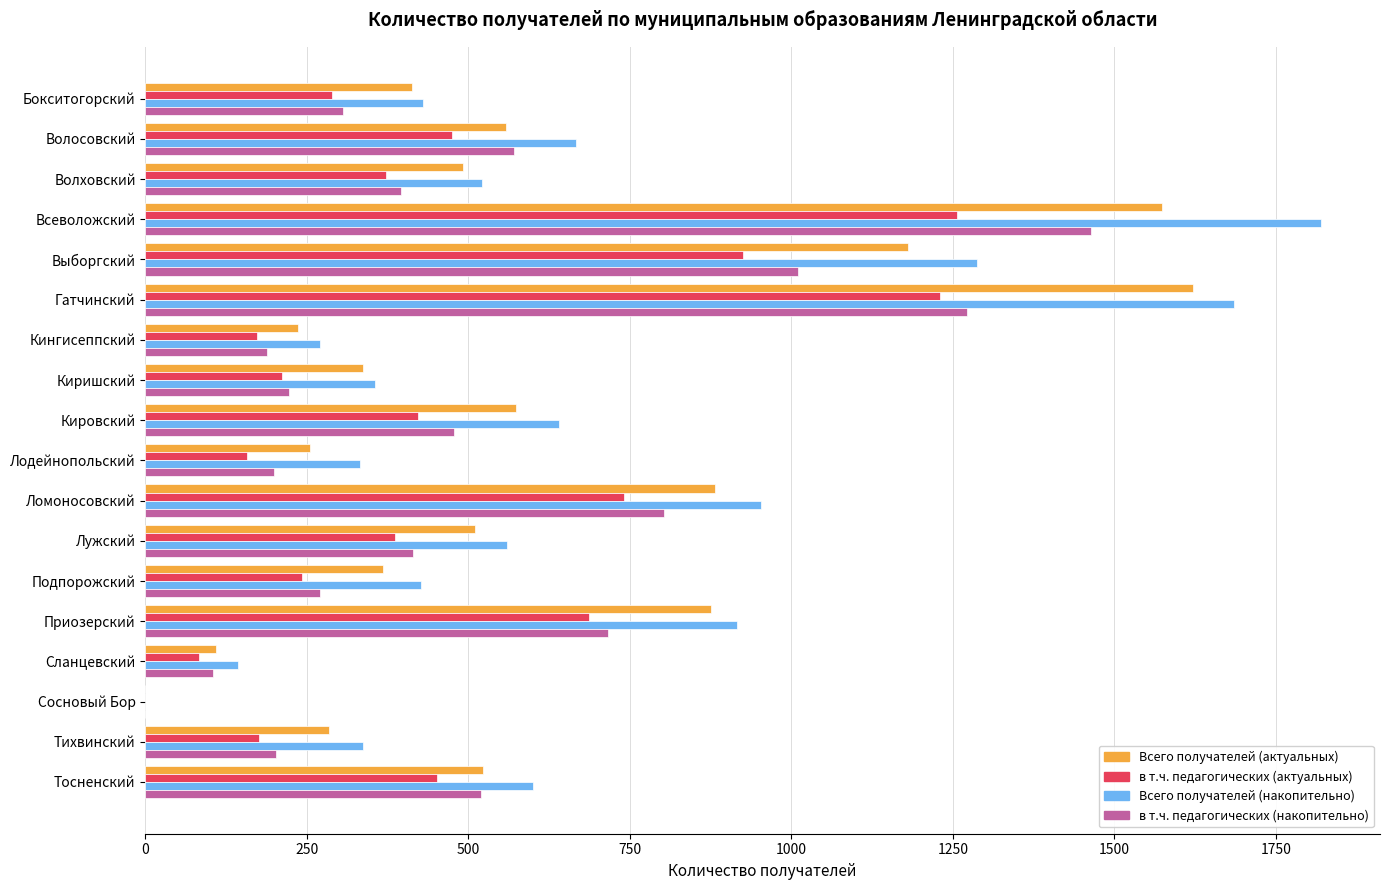

True or false: в т.ч. педагогических (накопительно) has a value of 306 at Бокситогорский.

True